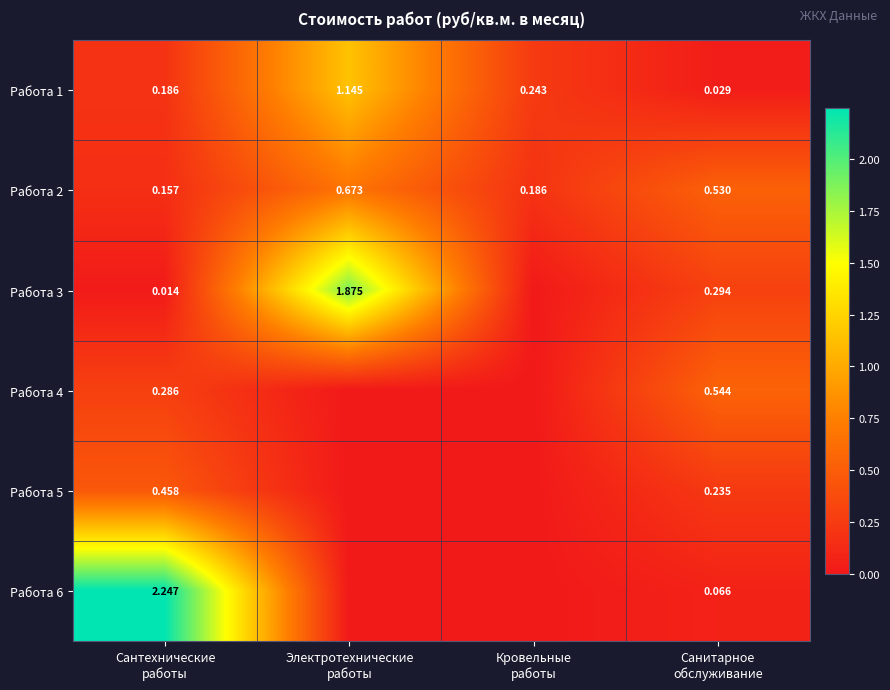

Rank the series at Электротехнические работы from lowest to highest value.

Работа 4, Работа 5, Работа 6, Работа 2, Работа 1, Работа 3